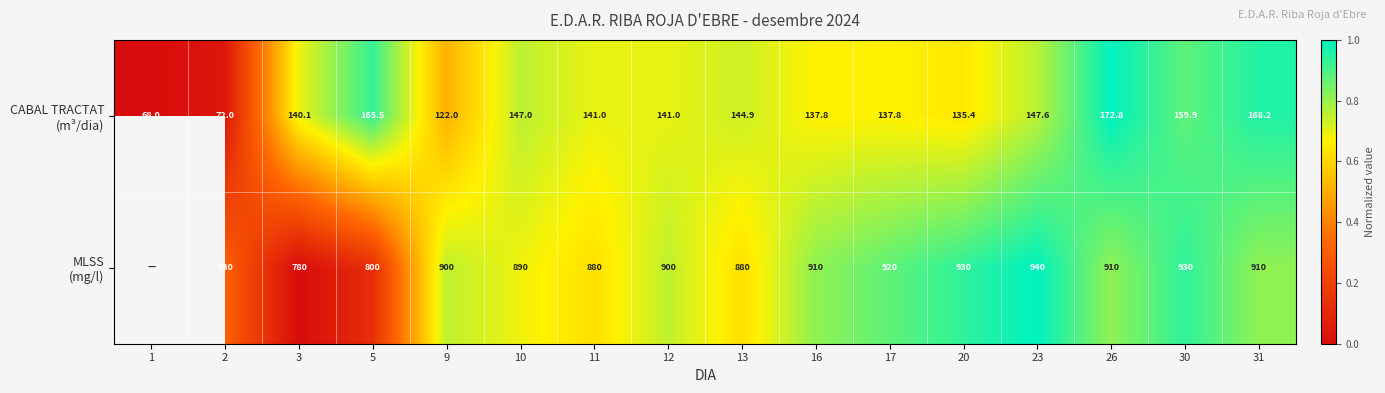

At how many categories does at least one series exceed 0?

15